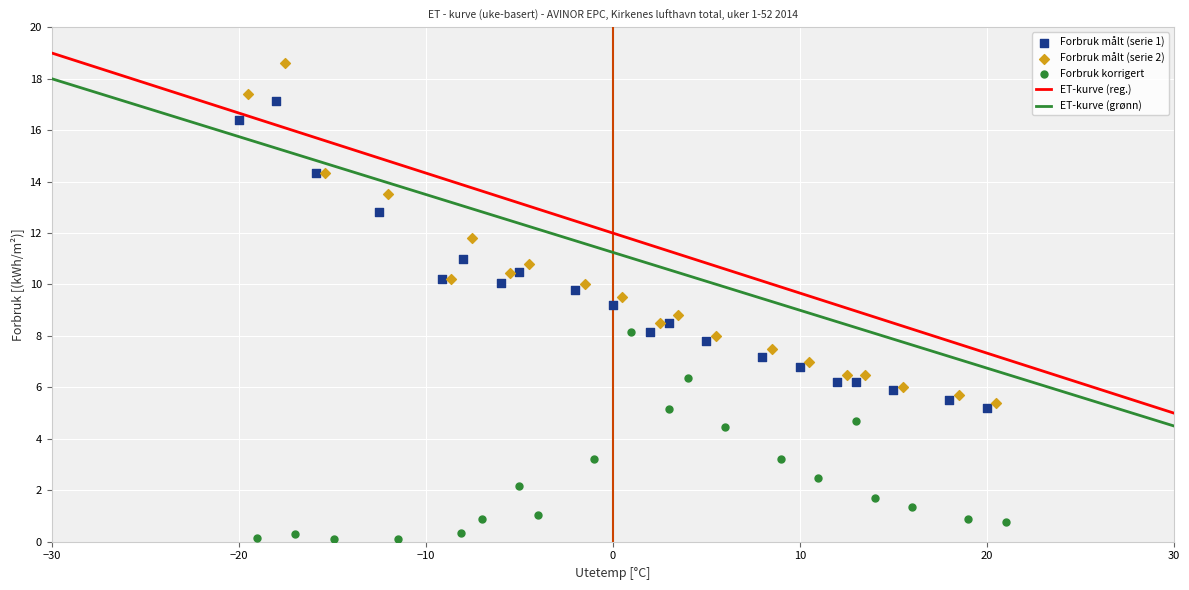

Which series contains the highest Y value?

Forbruk målt (serie 2)